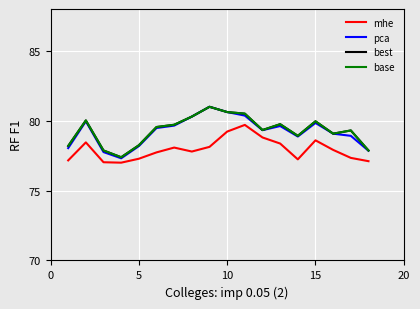

What is the highest value of the mhe series?

79.7